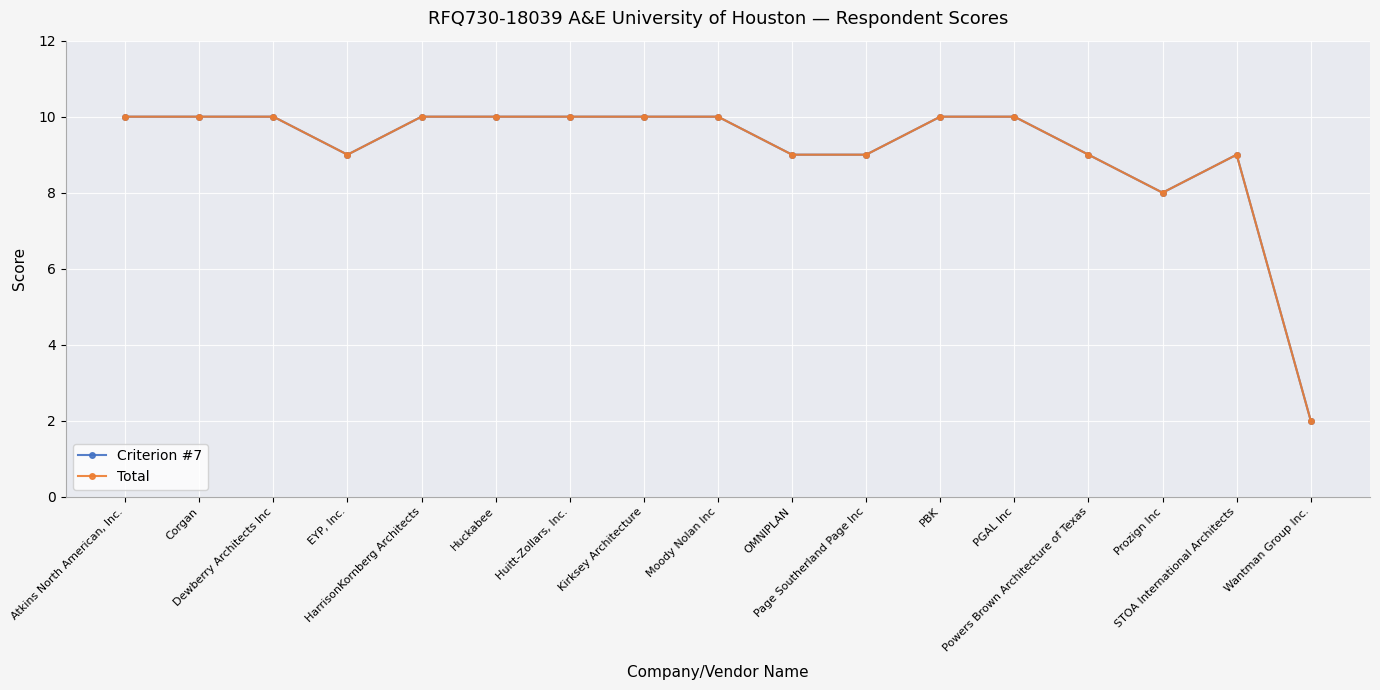

Does the chart have visible grid lines?

Yes